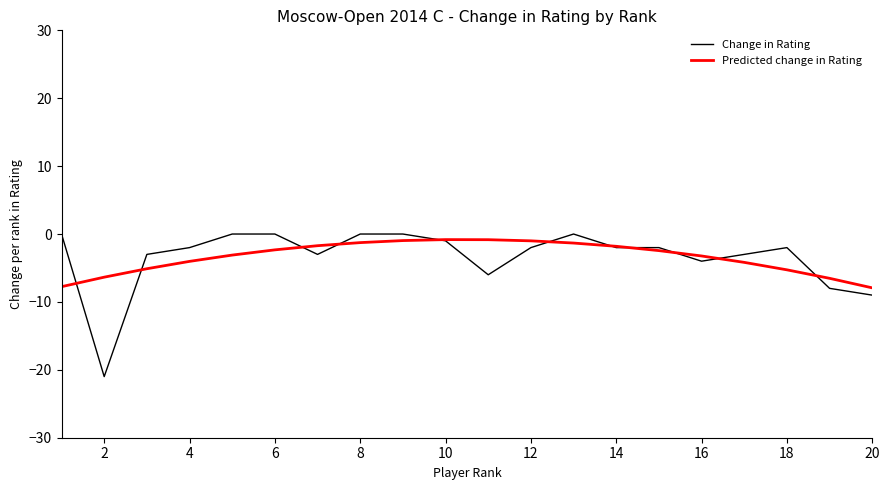

Which series has the largest range (max minus min)?

Change in Rating